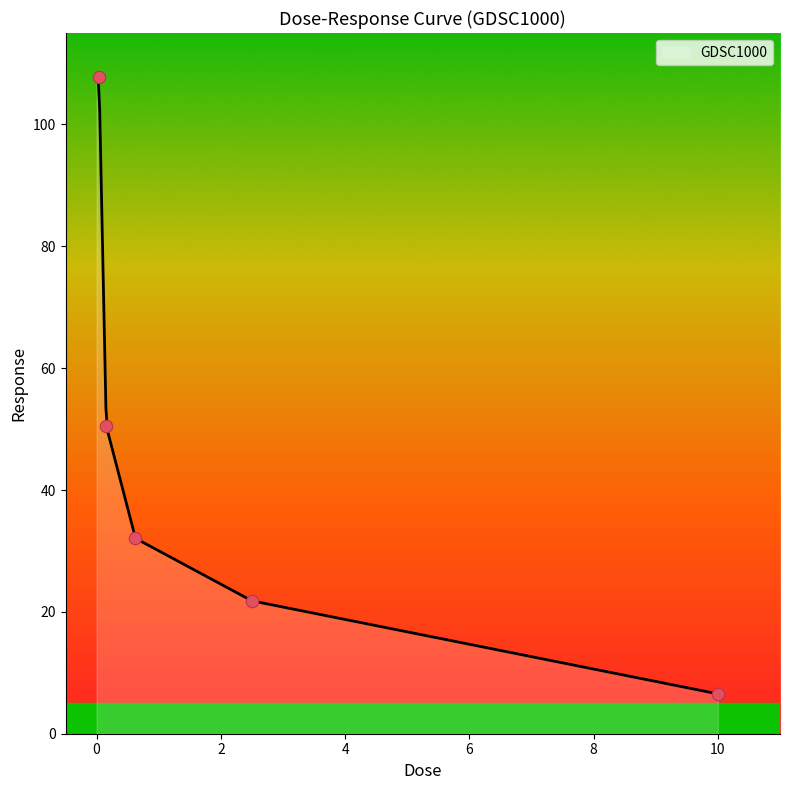

Between 0.625 and 0.15625, which is larger?

0.15625